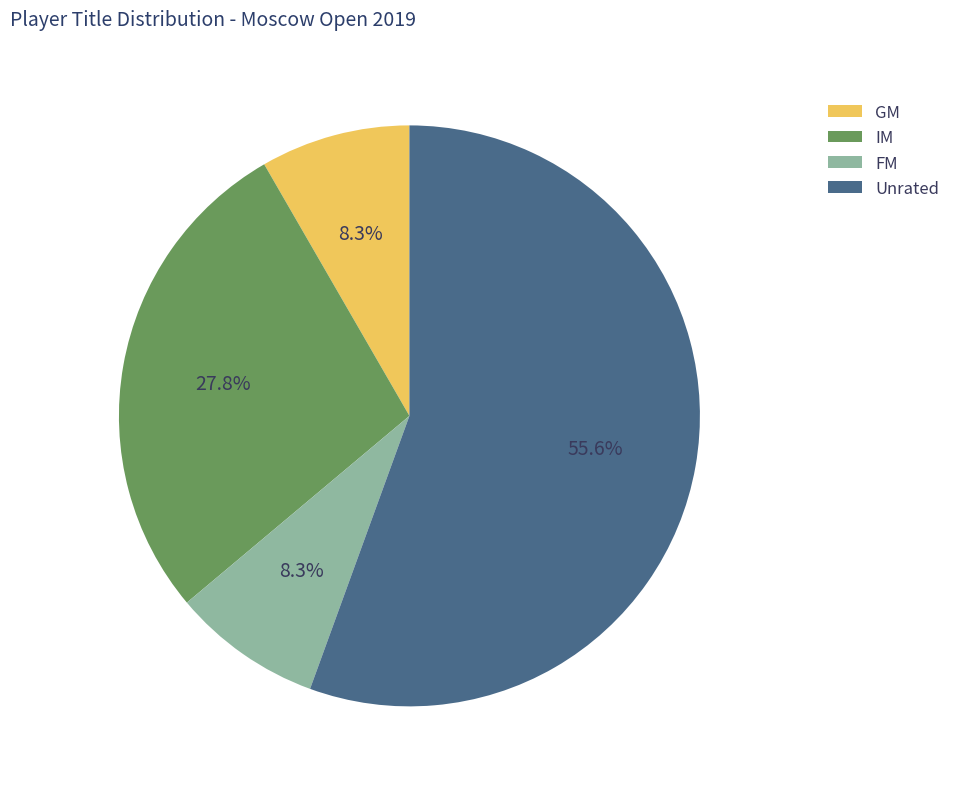

To the nearest percent, what is the average slice percentage?

25%